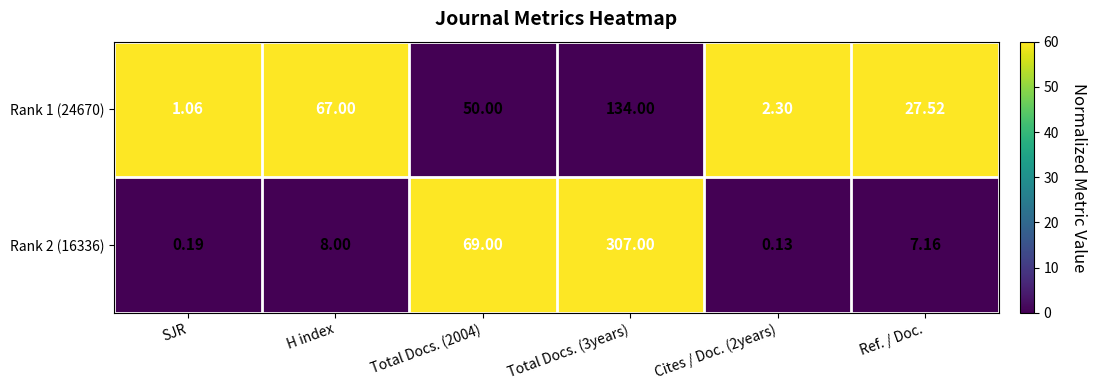

At which label does Rank 1 (24670) reach its minimum?

SJR